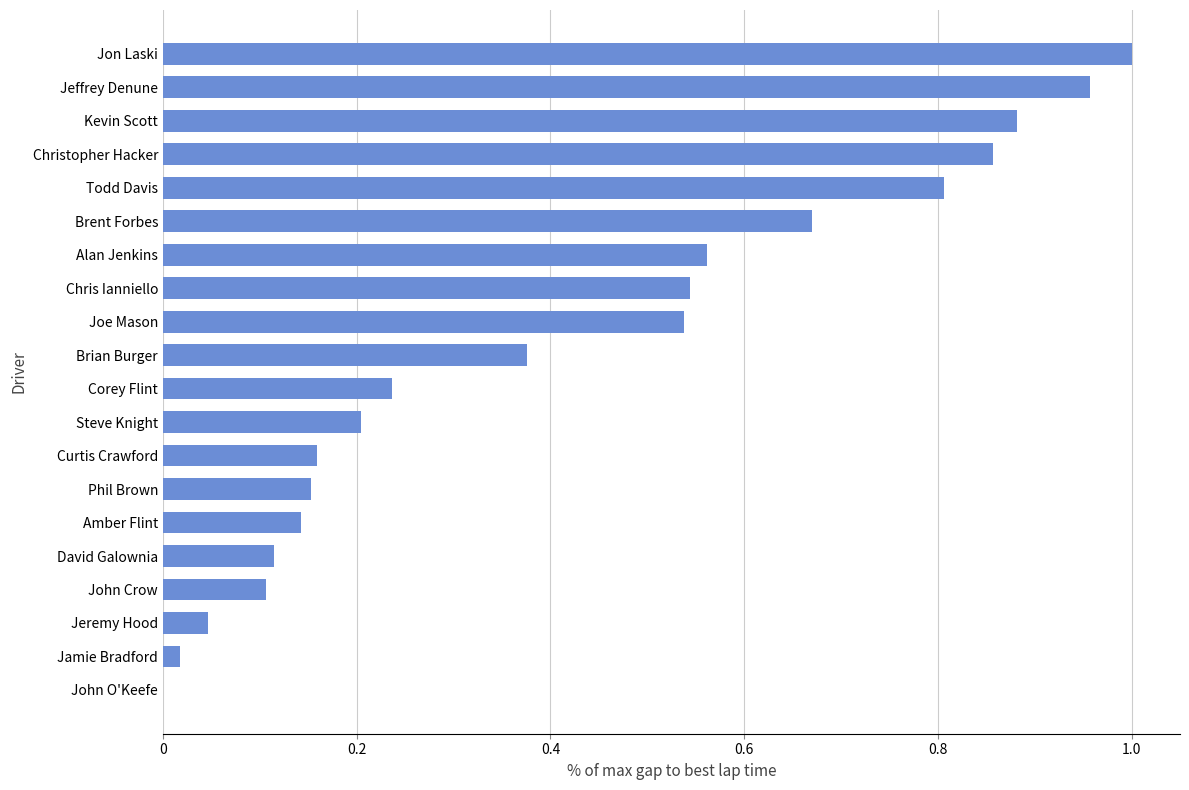

What is the sum of all values?

8.4